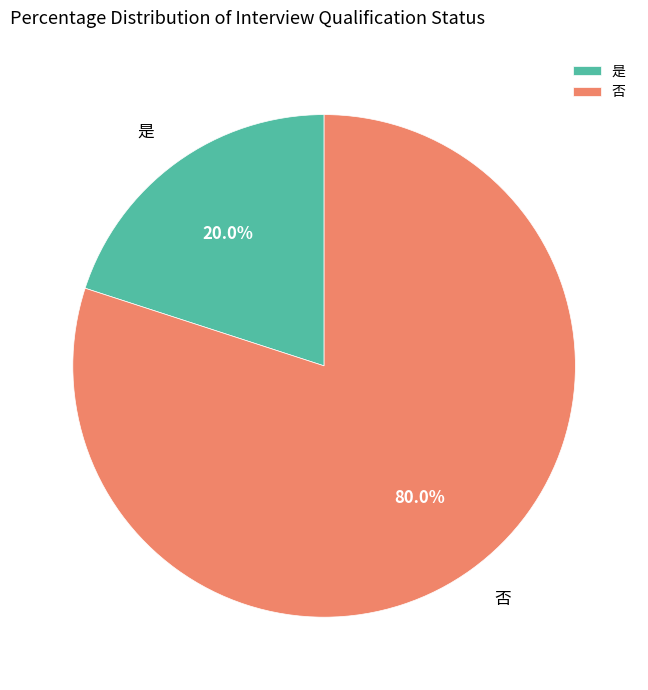

The 是 slice represents 20% of the pie. True or false?

True